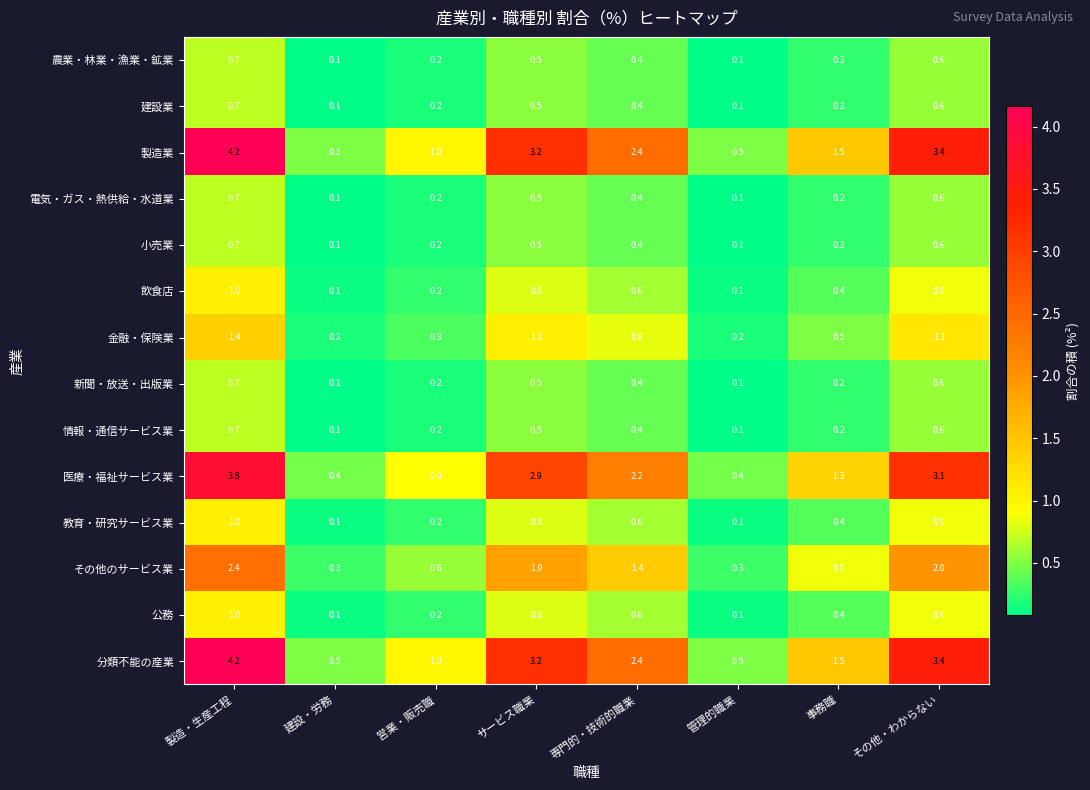

What is the spread (max minus min) of values at 建設・労務?

0.4